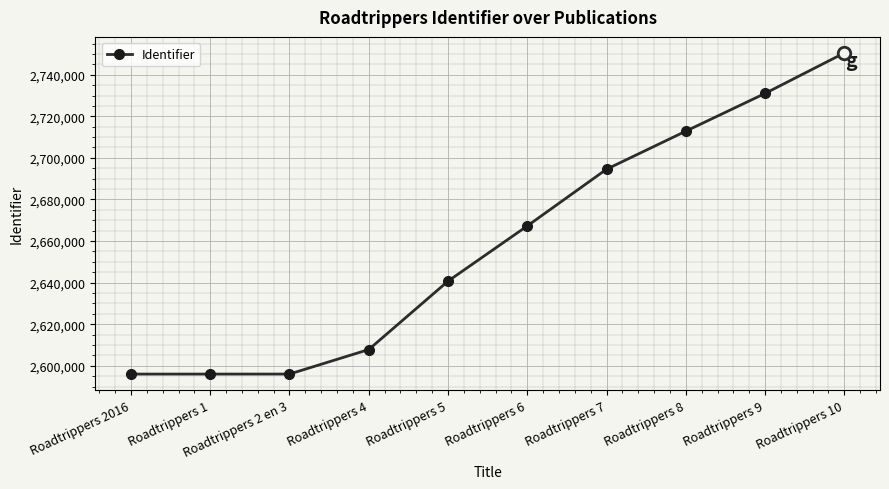

How many series are shown in this chart?

1